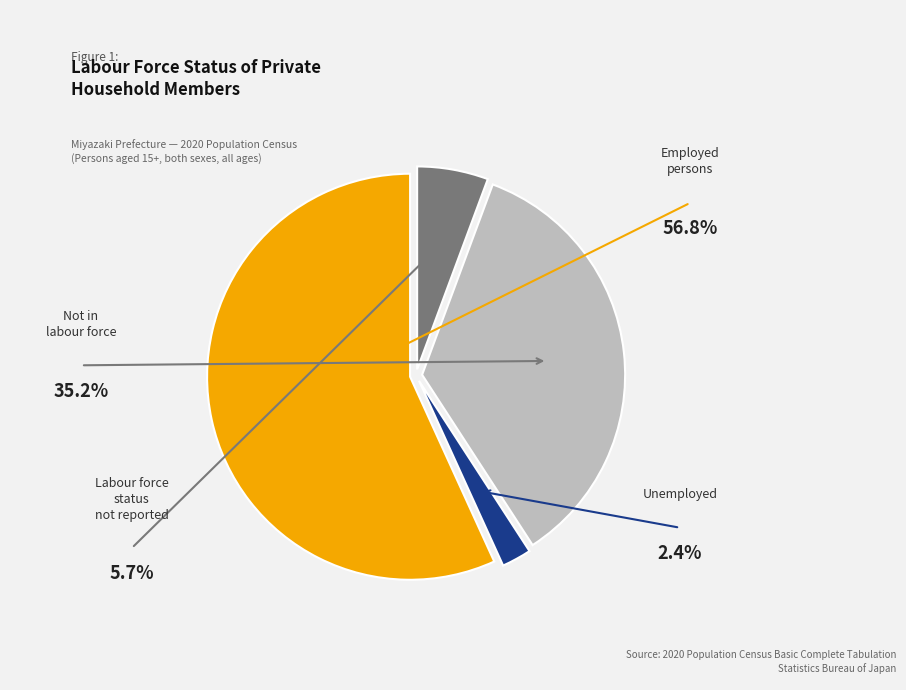

Is there a majority slice in this chart?

Yes